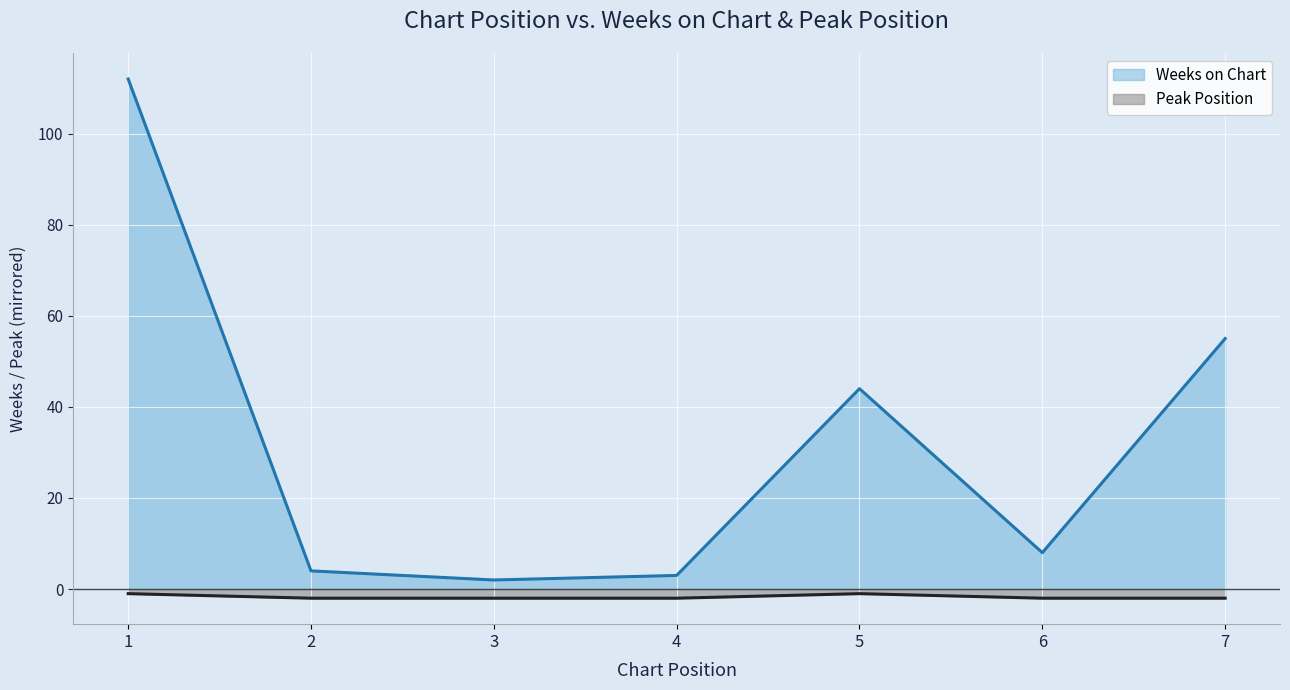

At how many categories does at least one series exceed 22?

3